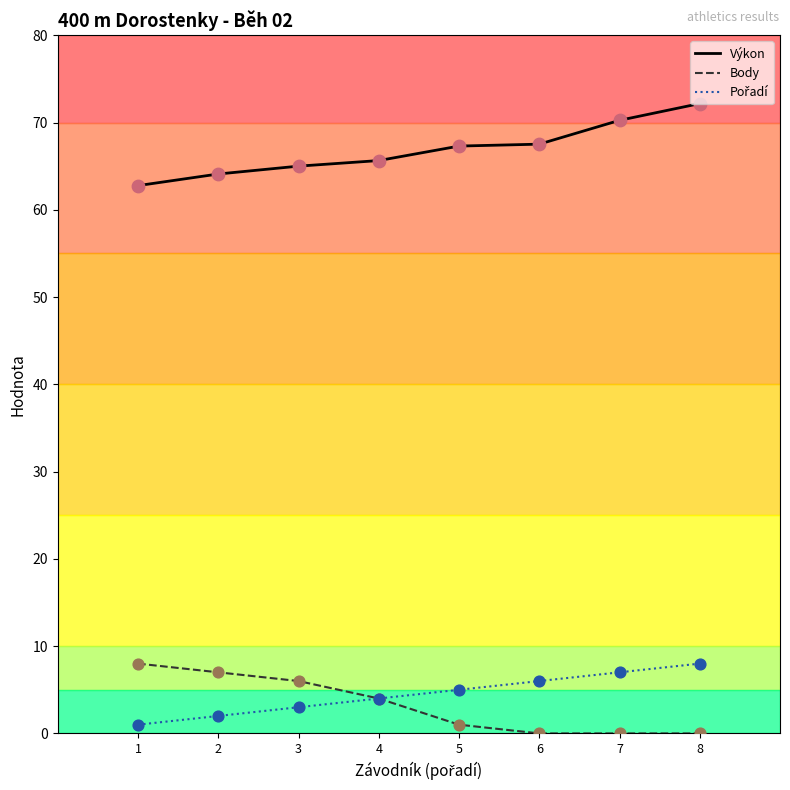

Which series contains the highest Y value?

Výkon